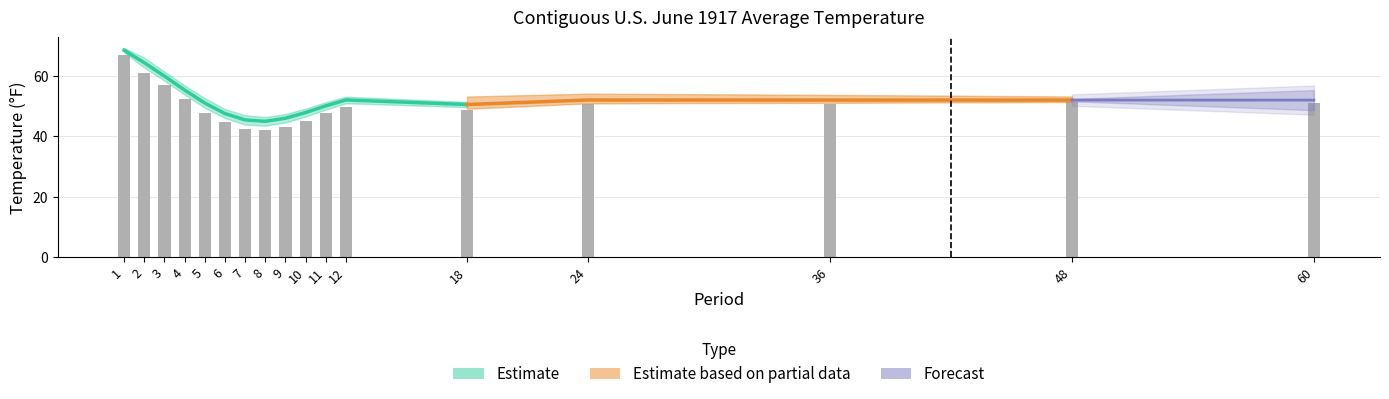

The Value series shows 63.7 at 8. True or false?

False